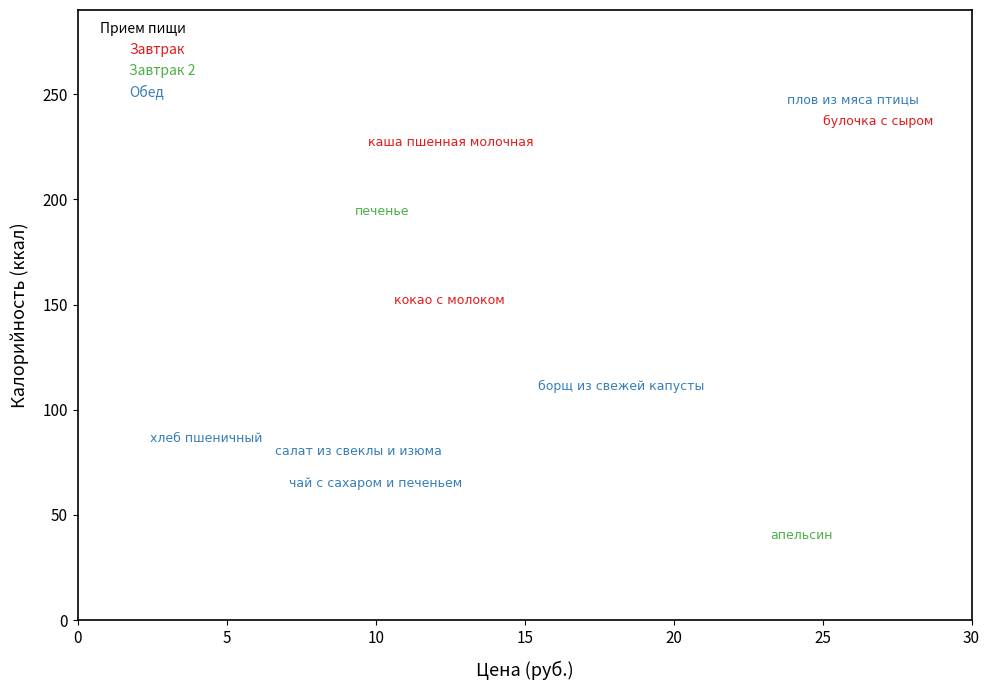

Which series contains the highest Y value?

Обед